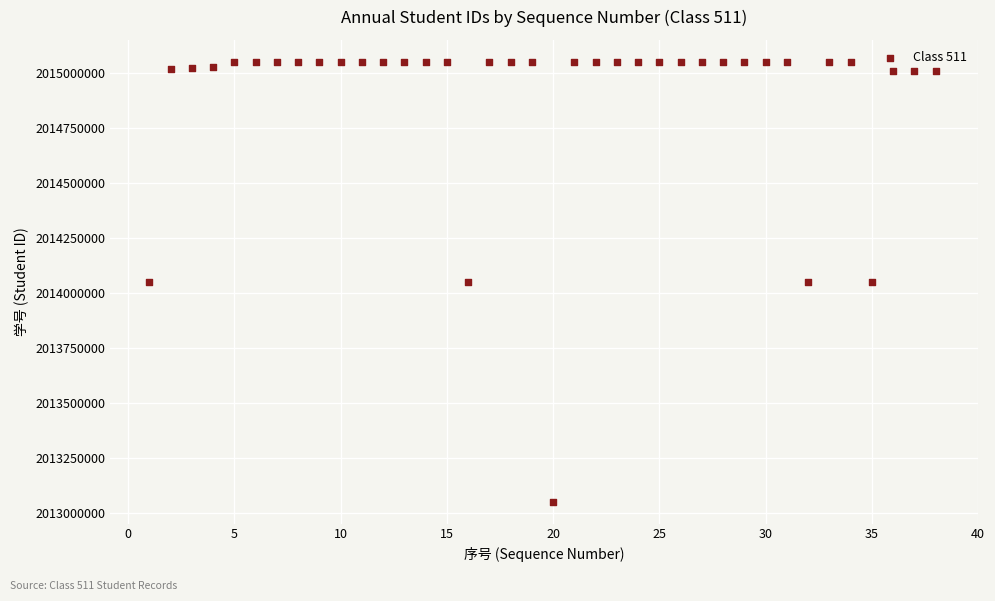

What is the range of Y values (max minus min)?

2000024